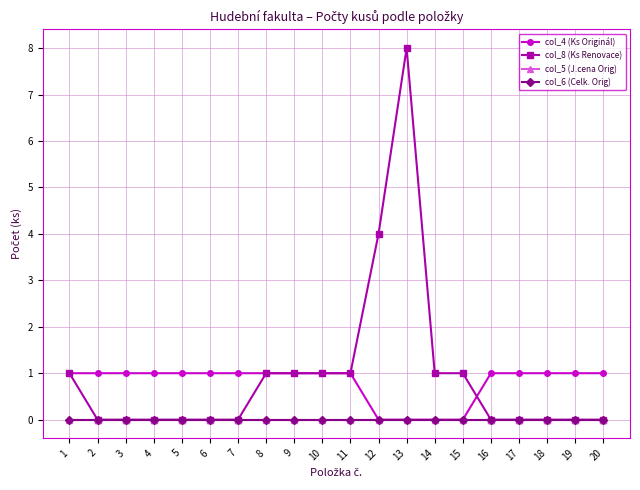

True or false: col_4 (Ks Originál) has a value of 0 at 9.

False